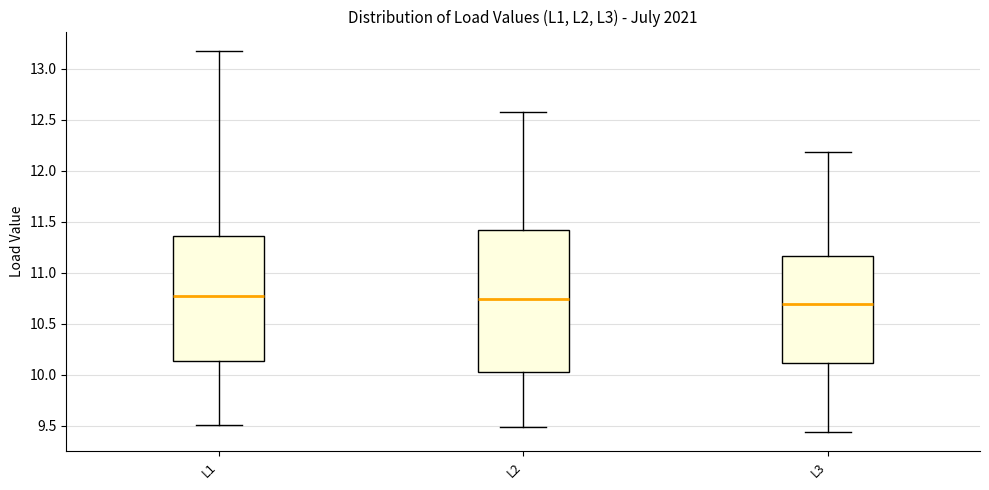

Where does the median line of the box for L3 sit on the y-axis? The values are not printed on the chart, so give them approximately, as read against the axis.

10.70